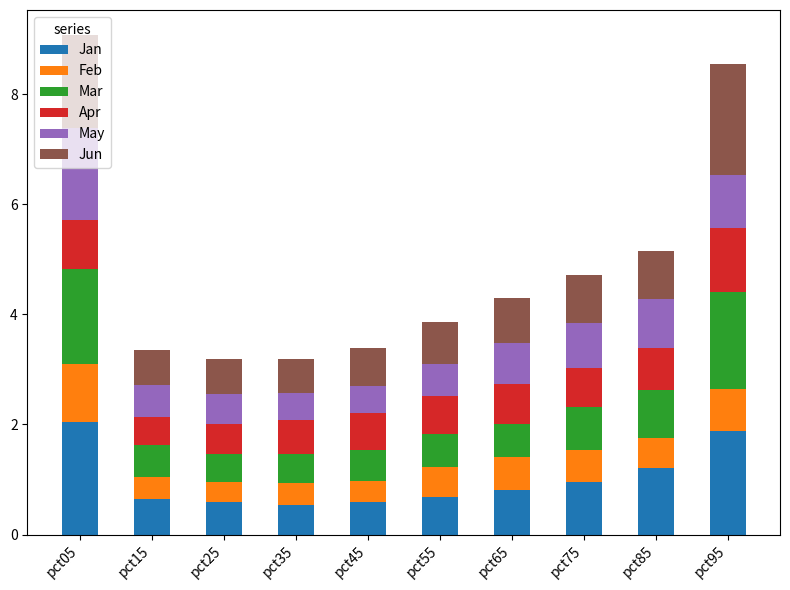

The value of Jan at pct45 is 0.9. True or false?

False